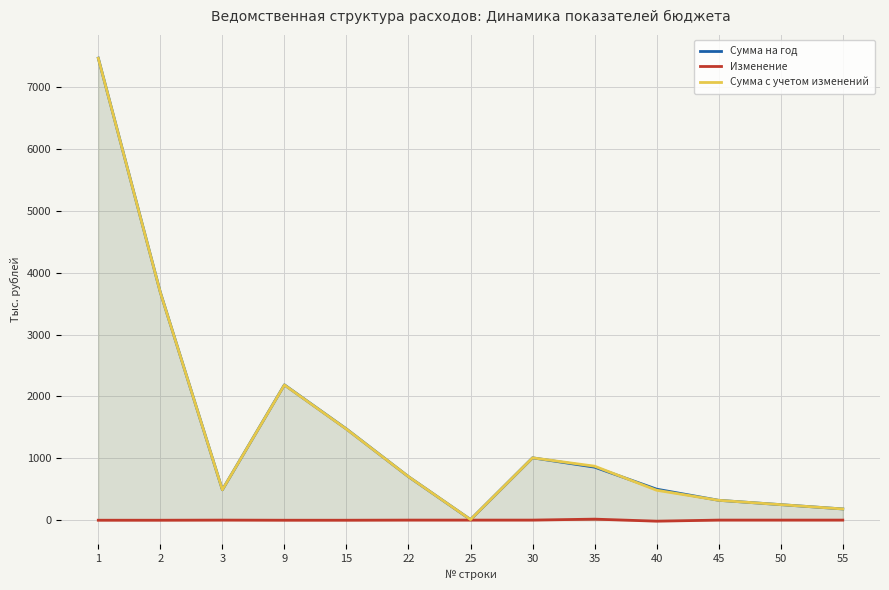

Does the chart display data point markers on the line(s)?

No